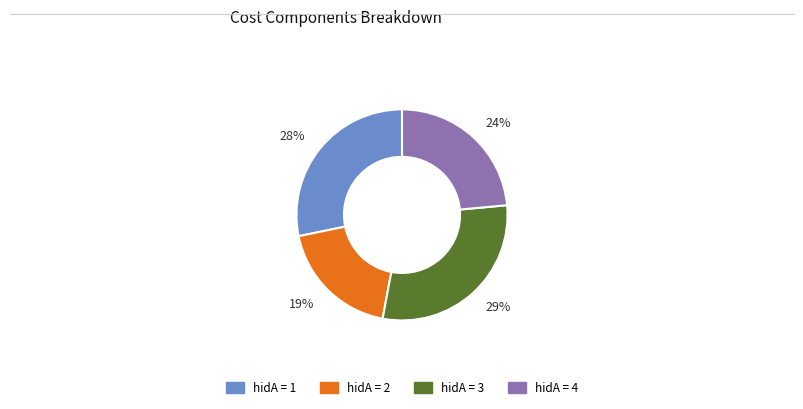

Does any single category account for the majority?

No